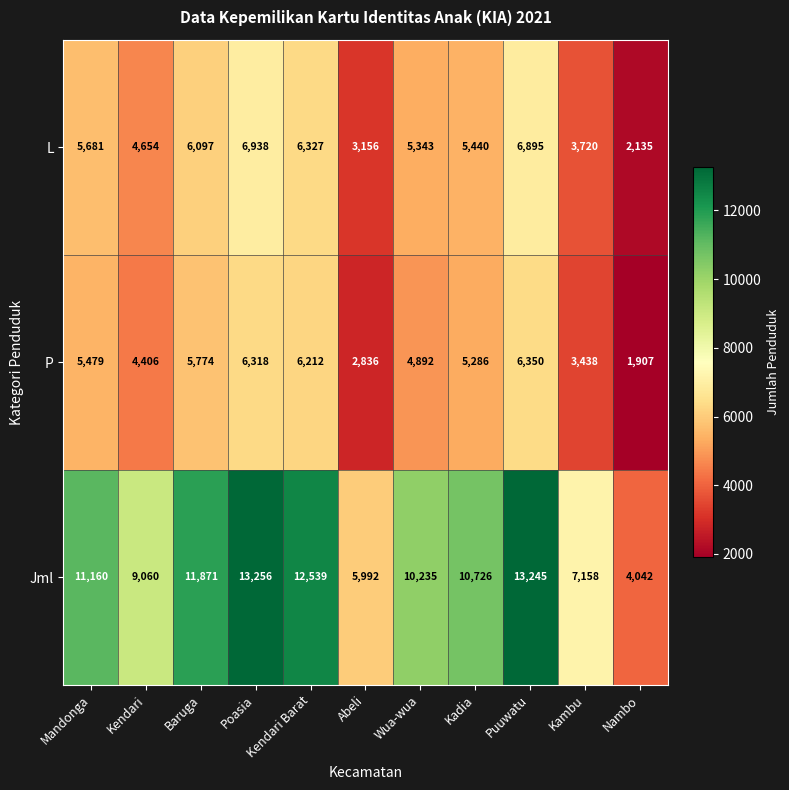

True or false: L has a value of 10080 at Mandonga.

False